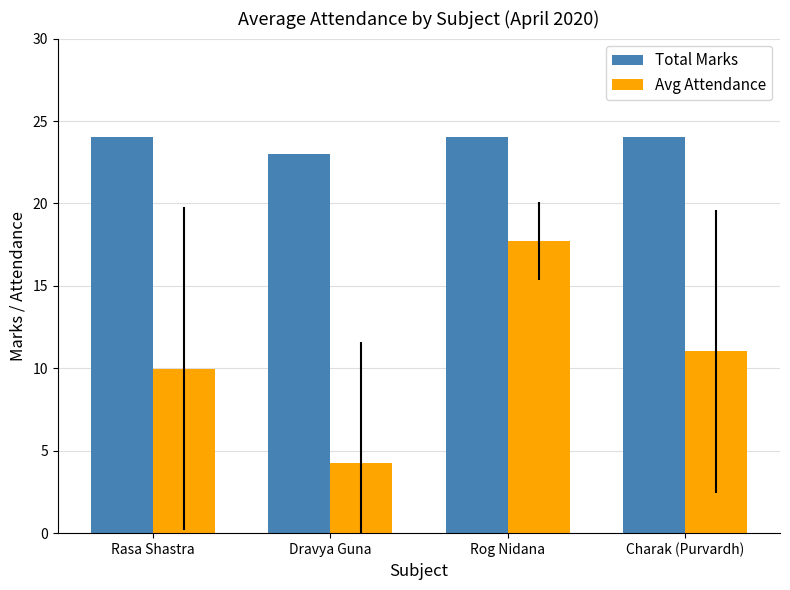

What is the label of the 2nd bar from the left?

Dravya Guna